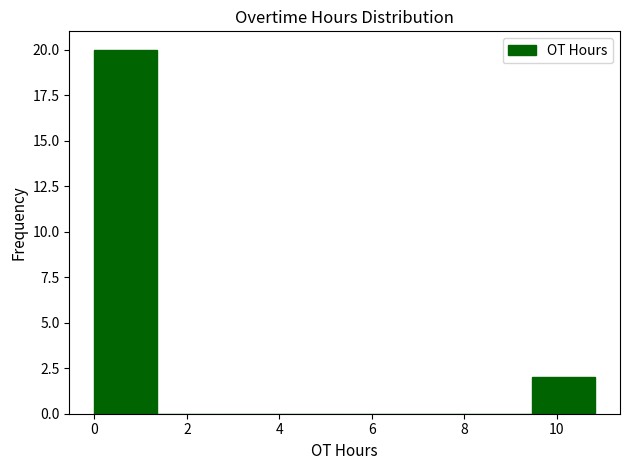

Reading left to right, list every bar in this chart as the range it spans on the x-axis followed by its height. Neither the bar edges nor the heights are printed on the chart, so give them approximately, as read against the axes.

0.0 to 1.4: 20
1.4 to 2.8: 0
2.8 to 4.0: 0
4.0 to 5.4: 0
5.4 to 6.8: 0
6.8 to 8.2: 0
8.2 to 9.4: 0
9.4 to 10.8: 2